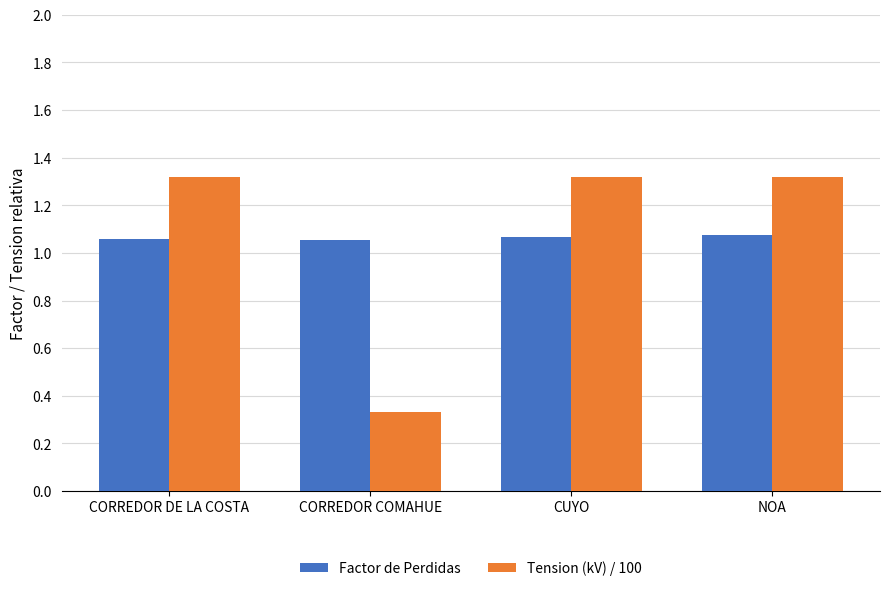

At which label does Tension (kV) / 100 first exceed 1?

CORREDOR DE LA COSTA